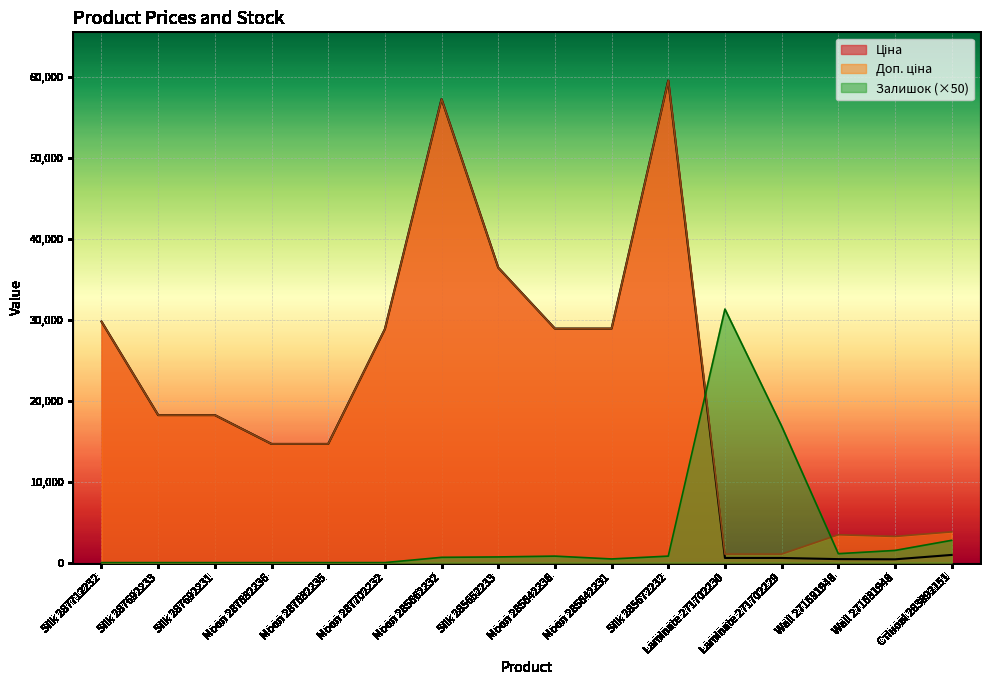

The value of Доп. ціна at Silk 285652233 is 15271.7. True or false?

False